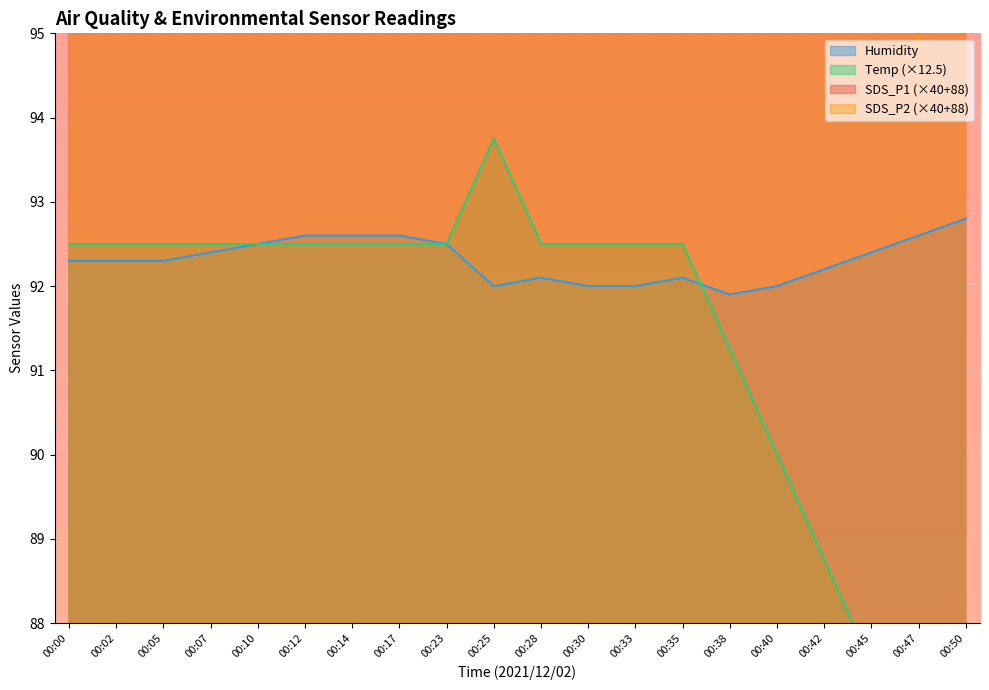

Reading left to right, extract all data points from this chart.

SDS_P1: 00:00=106.0	00:02=100.0	00:05=150.0	00:07=120.0	00:10=100.8	00:12=122.0	00:14=100.0	00:17=144.0	00:23=132.0	00:25=128.0	00:28=104.0	00:30=104.0	00:33=103.2	00:35=103.2	00:38=110.0	00:40=108.8	00:42=100.0	00:45=100.0	00:47=96.0	00:50=112.0
SDS_P2: 00:00=102.0	00:02=100.0	00:05=104.0	00:07=100.0	00:10=100.8	00:12=104.0	00:14=100.0	00:17=106.8	00:23=104.0	00:25=104.0	00:28=104.0	00:30=100.8	00:33=103.2	00:35=102.0	00:38=96.0	00:40=100.8	00:42=100.0	00:45=100.0	00:47=94.8	00:50=100.0
Temp: 00:00=92.5	00:02=92.5	00:05=92.5	00:07=92.5	00:10=92.5	00:12=92.5	00:14=92.5	00:17=92.5	00:23=92.5	00:25=93.8	00:28=92.5	00:30=92.5	00:33=92.5	00:35=92.5	00:38=91.2	00:40=90.0	00:42=88.8	00:45=87.5	00:47=87.5	00:50=86.2
Humidity: 00:00=92.3	00:02=92.3	00:05=92.3	00:07=92.4	00:10=92.5	00:12=92.6	00:14=92.6	00:17=92.6	00:23=92.5	00:25=92.0	00:28=92.1	00:30=92.0	00:33=92.0	00:35=92.1	00:38=91.9	00:40=92.0	00:42=92.2	00:45=92.4	00:47=92.6	00:50=92.8